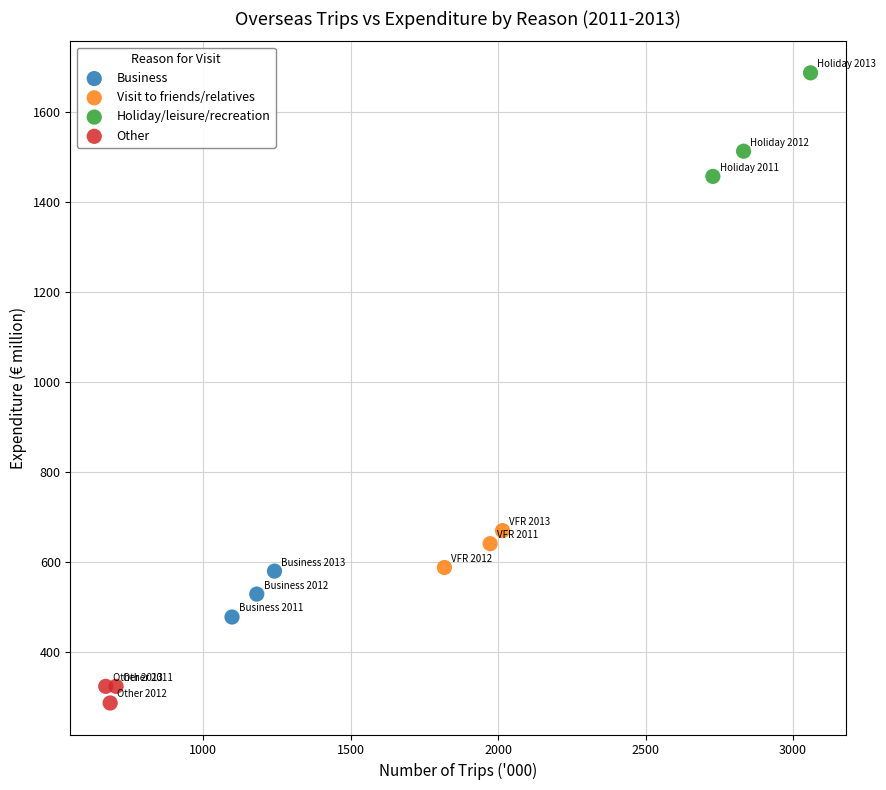

Which series has the widest spread of Y values?

Holiday/leisure/recreation